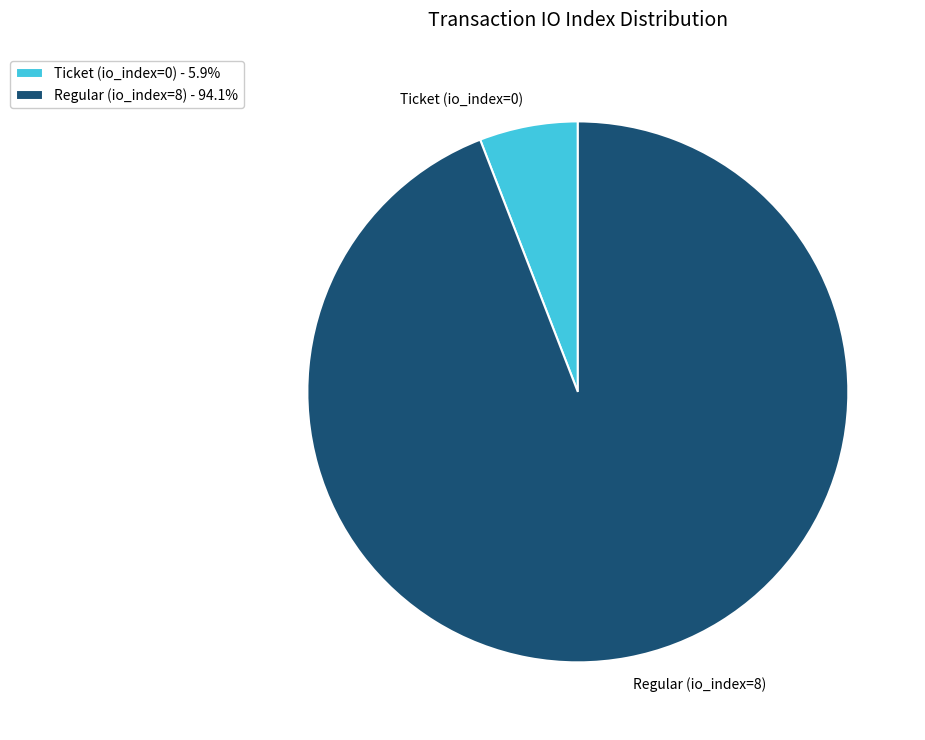

Which slice is the smallest?

Ticket (io_index=0)